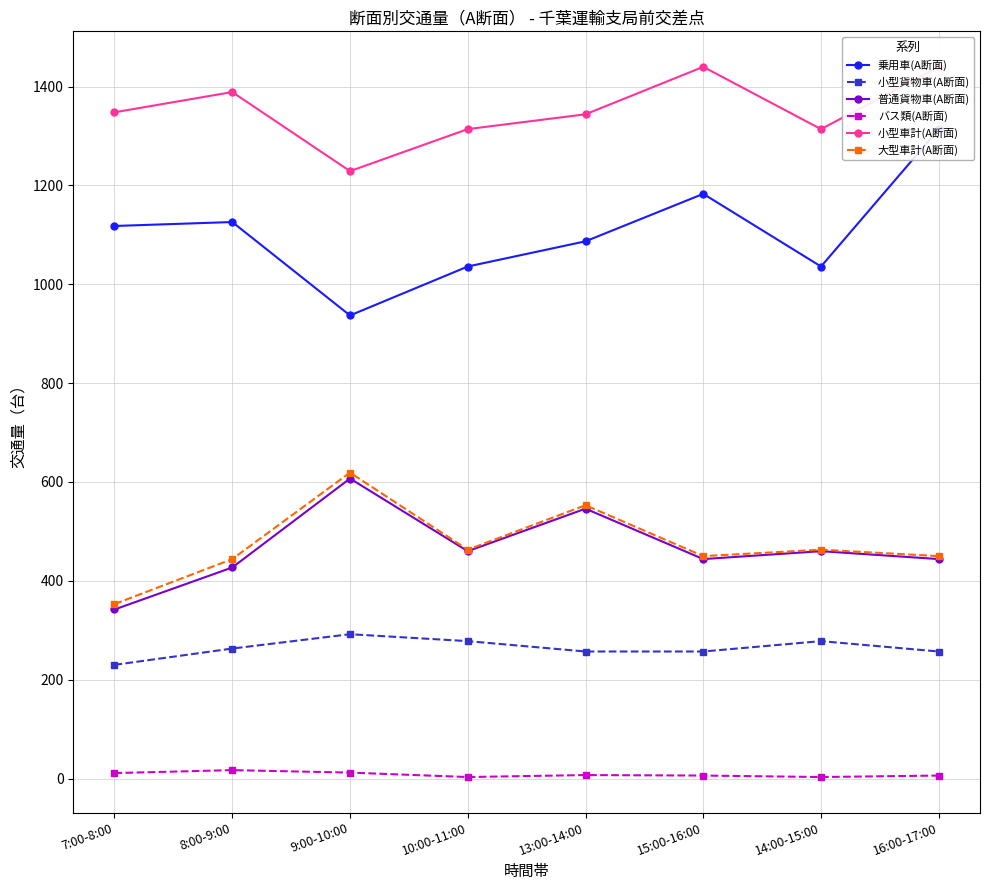

True or false: 乗用車(A断面) and 普通貨物車(A断面) intersect in this chart.

False